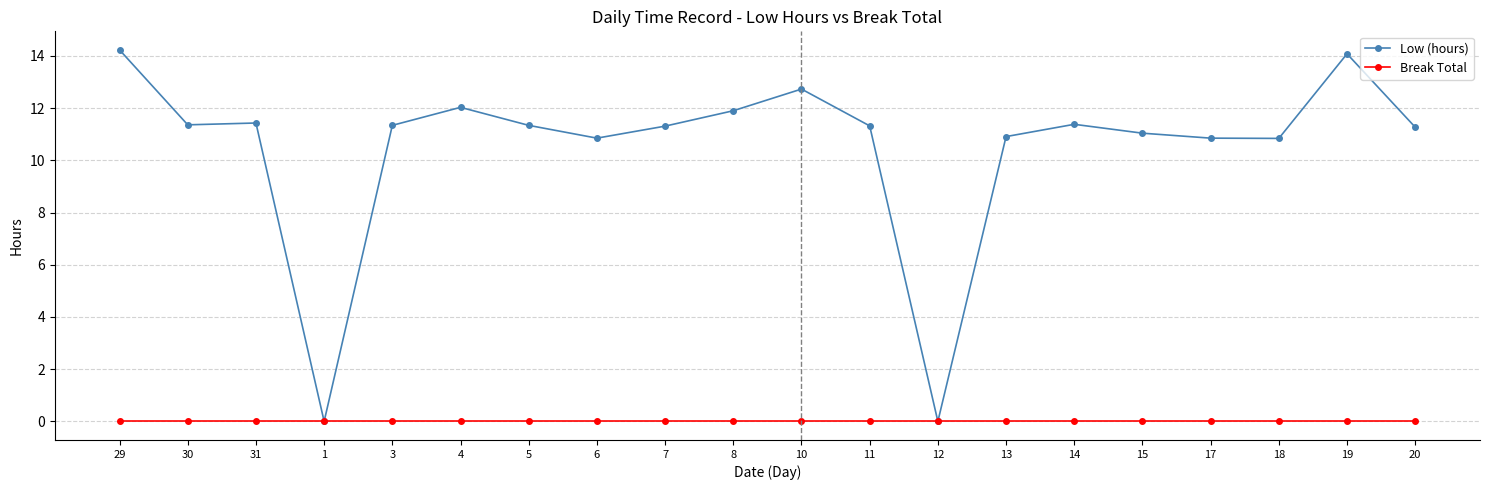

What are all the series names shown in the legend?

Low (hours), Break Total